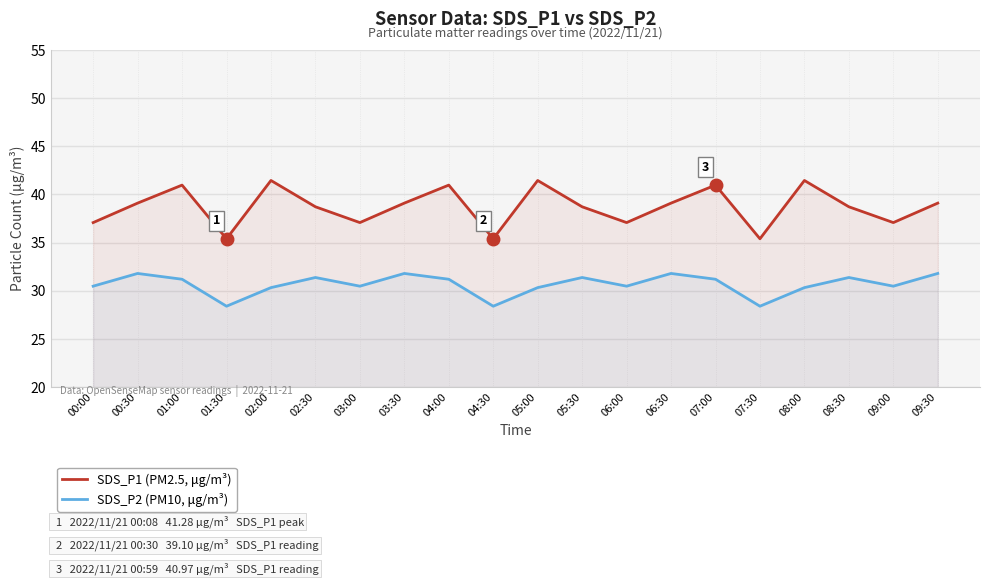

What is the highest value of the SDS_P2 (PM10, μg/m³) series?

31.8